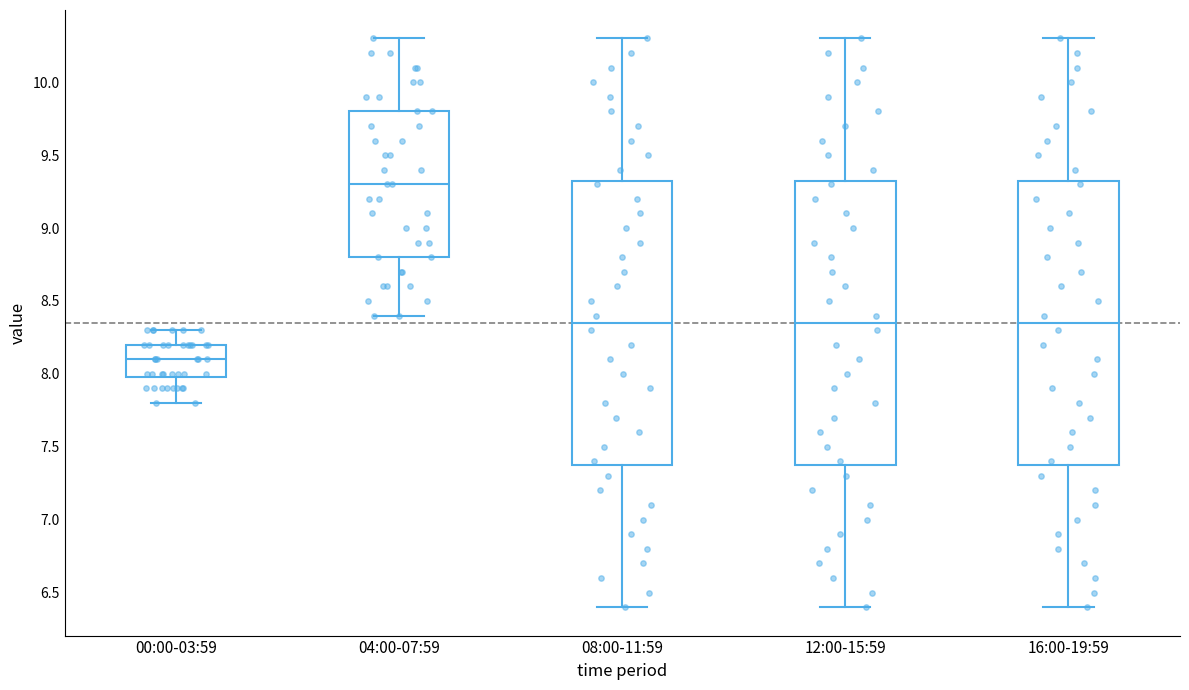

Where does the upper whisker of the box for 08:00-11:59 end on the y-axis? The values are not printed on the chart, so give them approximately, as read against the axis.

10.30